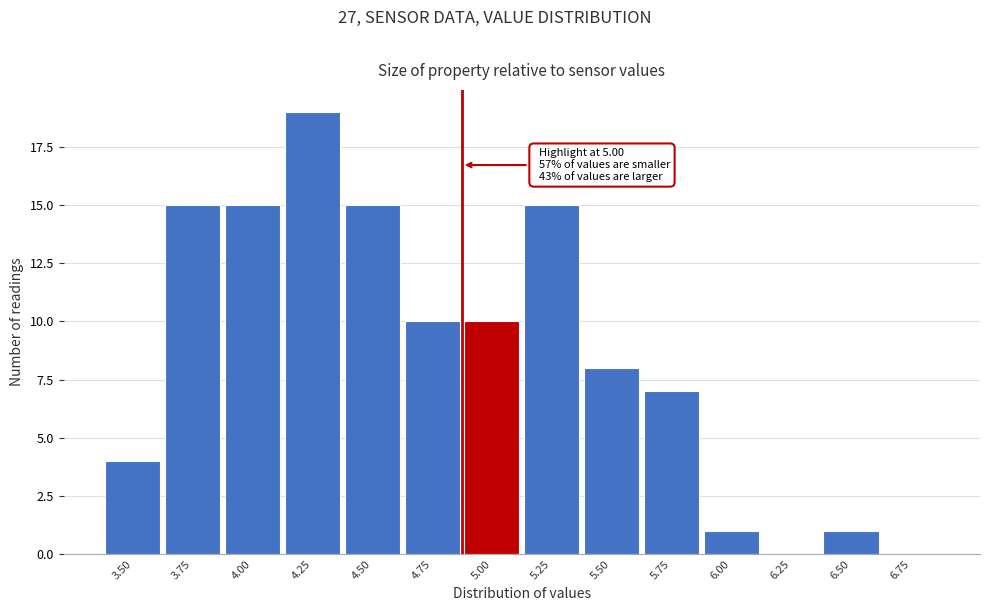

Reading left to right, list all the values displayed in this chart.

3.50=4	3.75=15	4.00=15	4.25=19	4.50=15	4.75=10	5.00=10	5.25=15	5.50=8	5.75=7	6.00=1	6.25=0	6.50=1	6.75=0